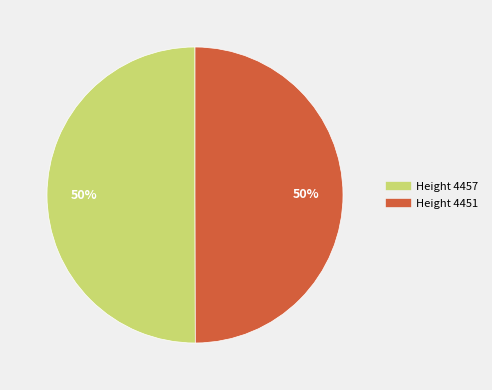

Approximately how many times larger is the value at Height 4457 compared to Height 4451?

1.0